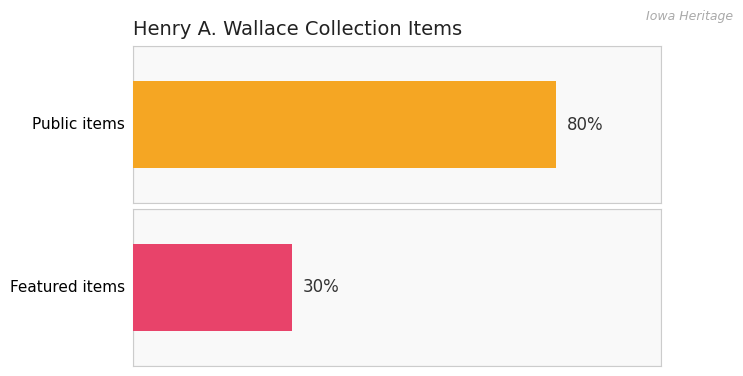

Is the value of featured at Henry A. Wallace Collection greater than the value of public at Henry A. Wallace Collection?

No